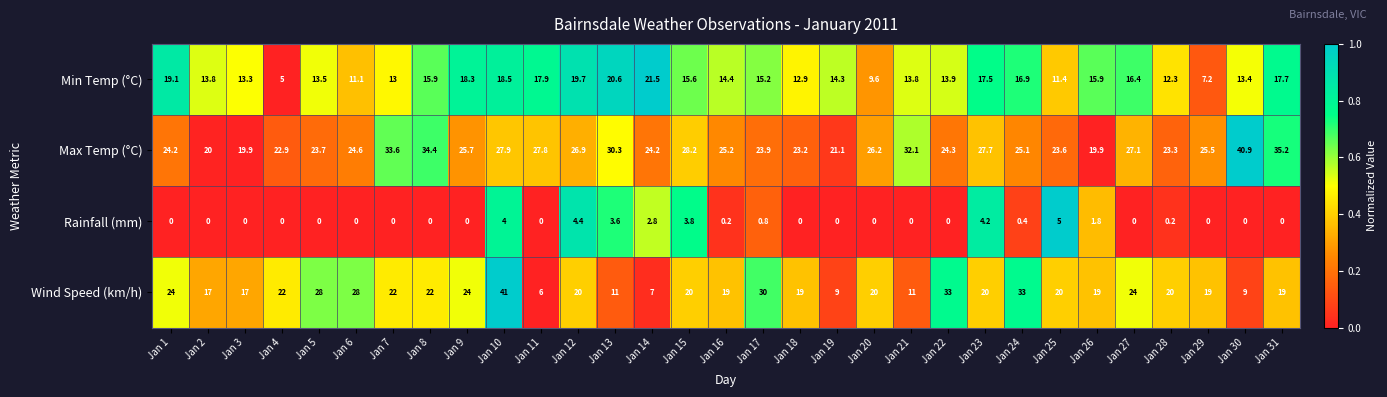

What is the average value of the Min Temp (°C) series?

14.8